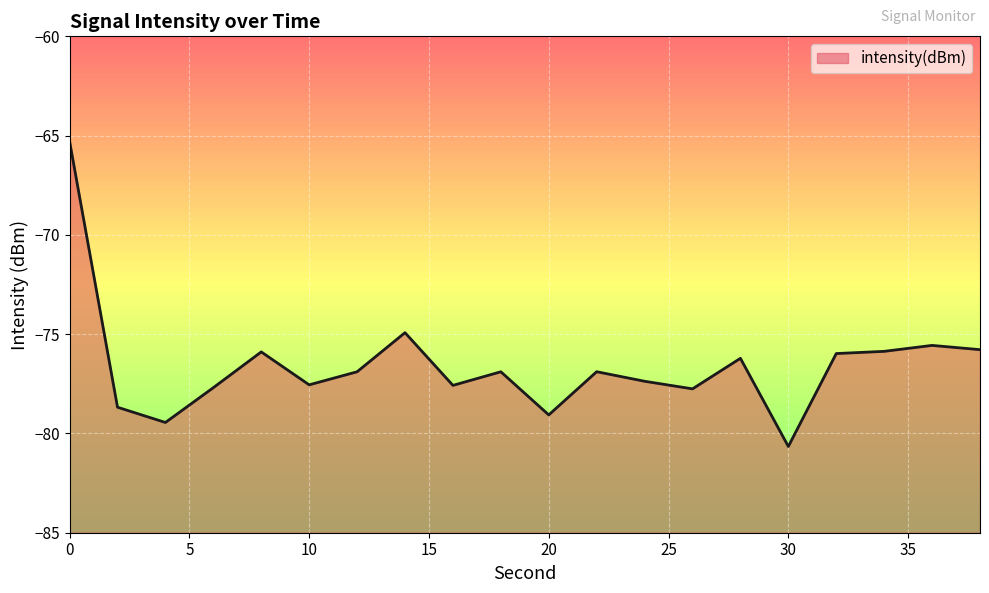

Where is the first local maximum?

8